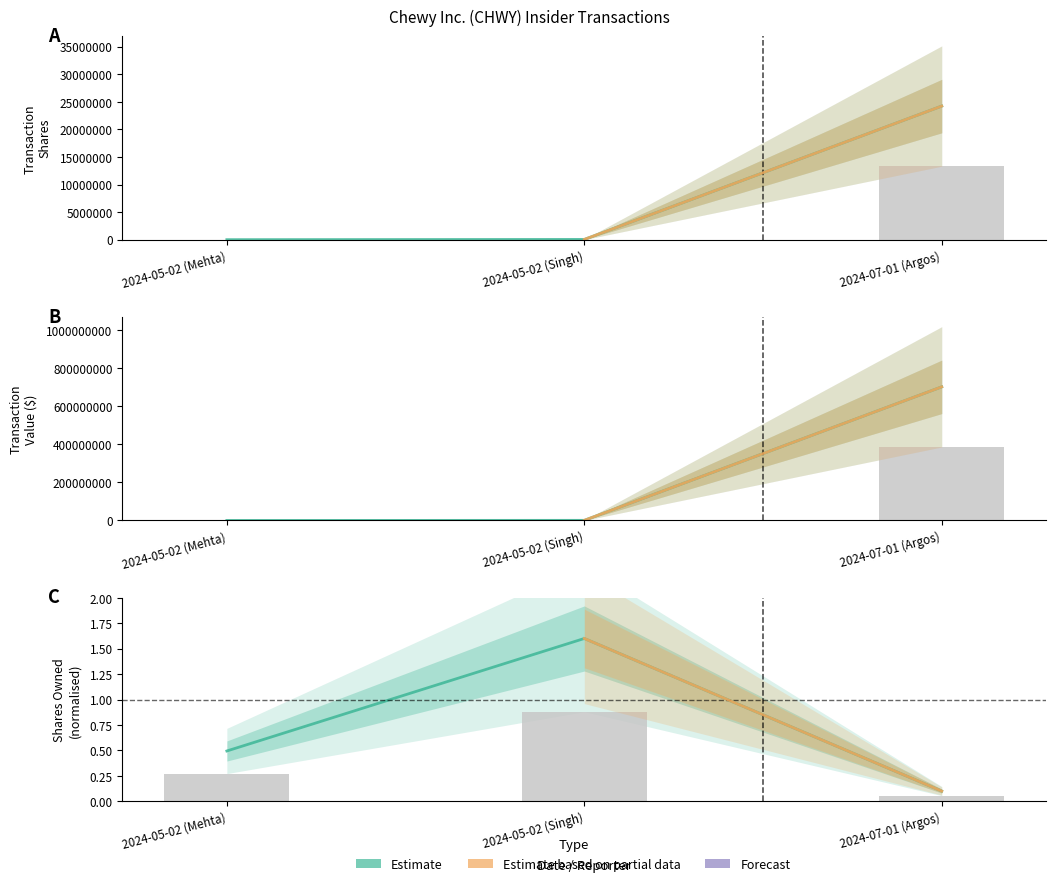

Is it true that transactionShares equals 35574735.5 at 2024-07-01 (Argos)?

False